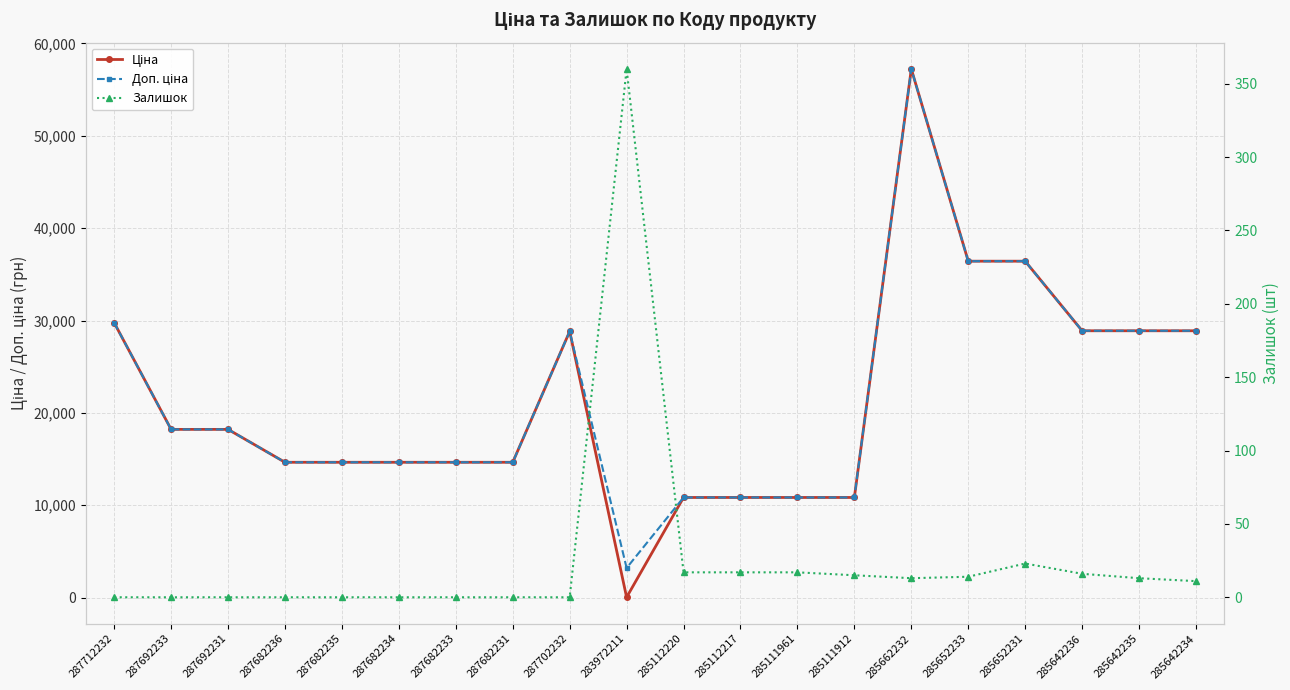

The Залишок series shows 360.0 at 283972211. True or false?

True